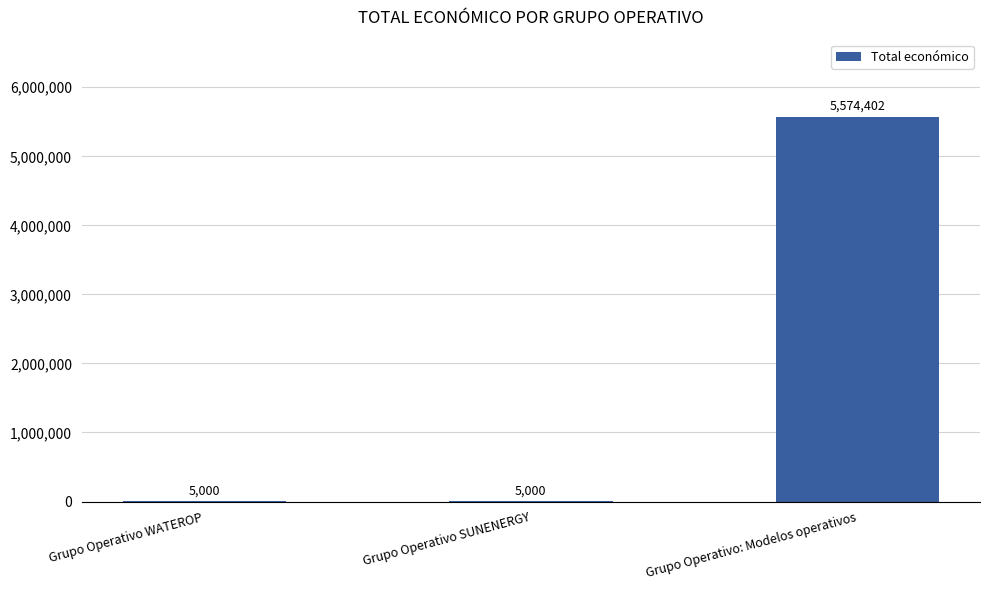

How many series are shown in this chart?

1